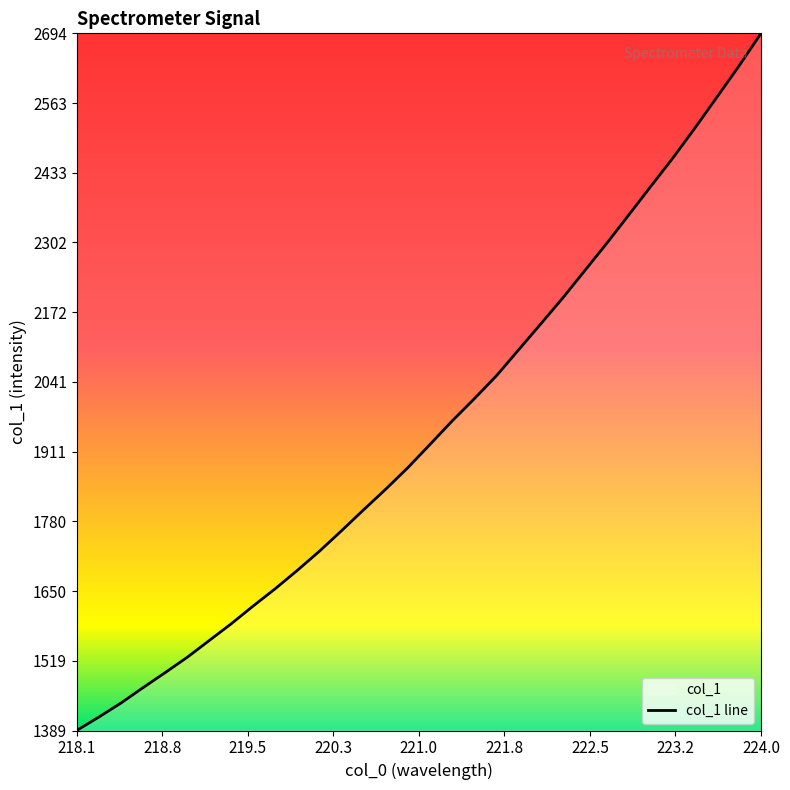

Which label corresponds to the largest value in the chart?

224.0